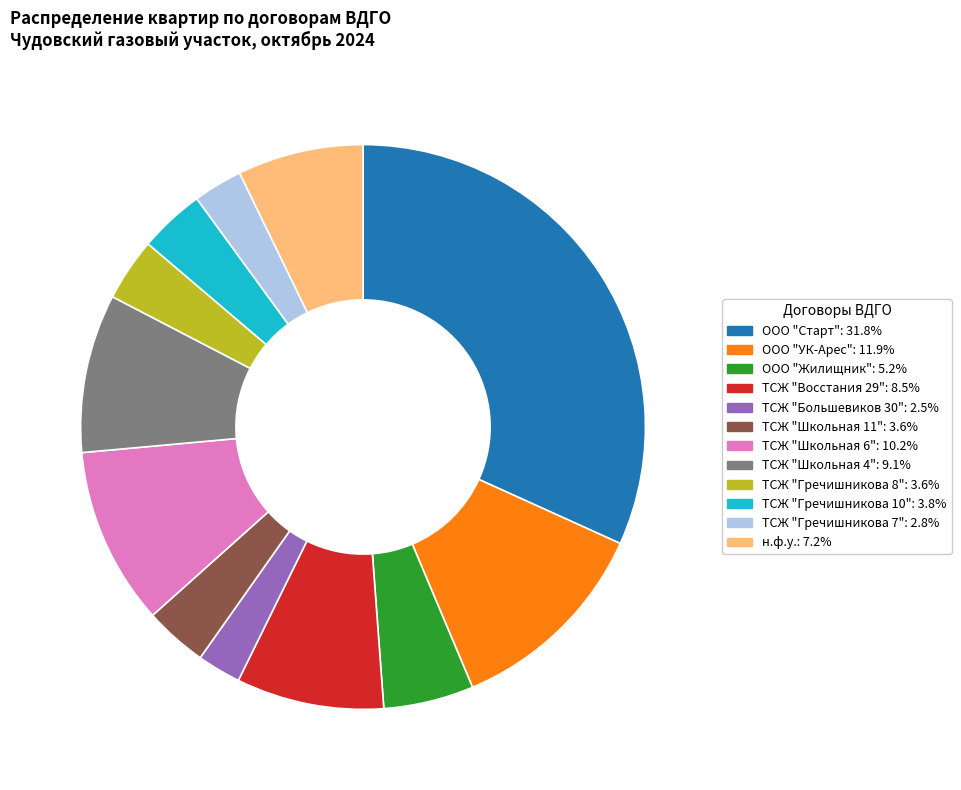

True or false: ТСЖ "Школьная 6" accounts for 16% of the total.

False